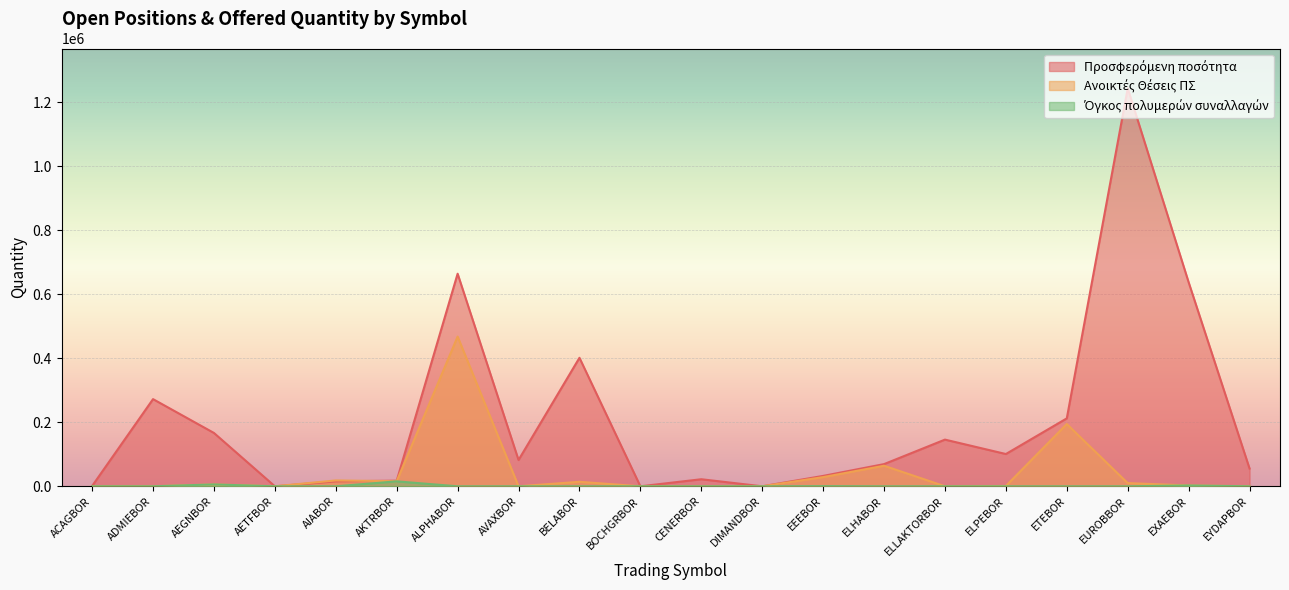

How many positive values does the Ανοικτές Θέσεις ΠΣ series have?

11